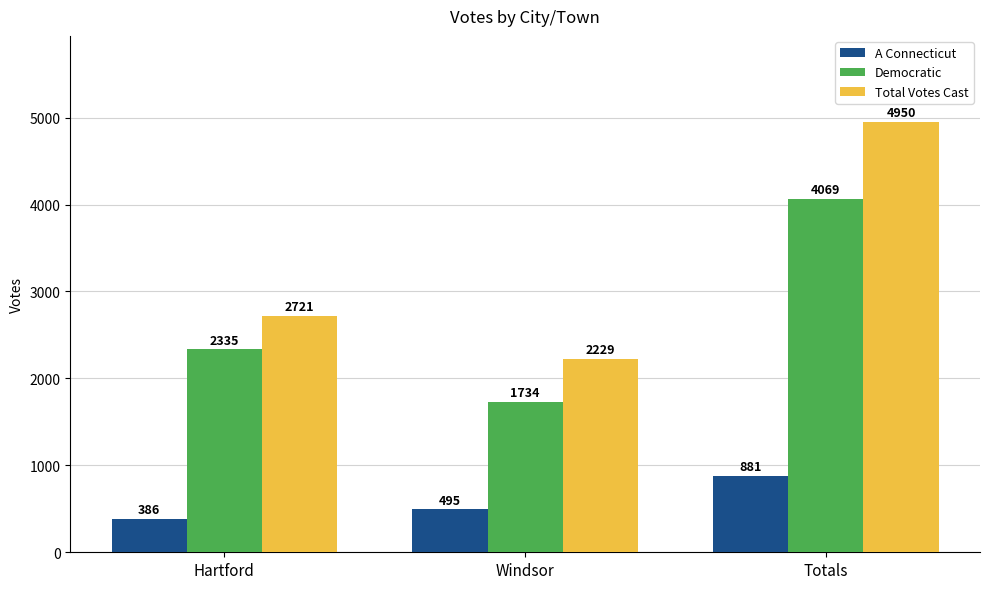

What is the label of the 2nd bar from the left?

Windsor